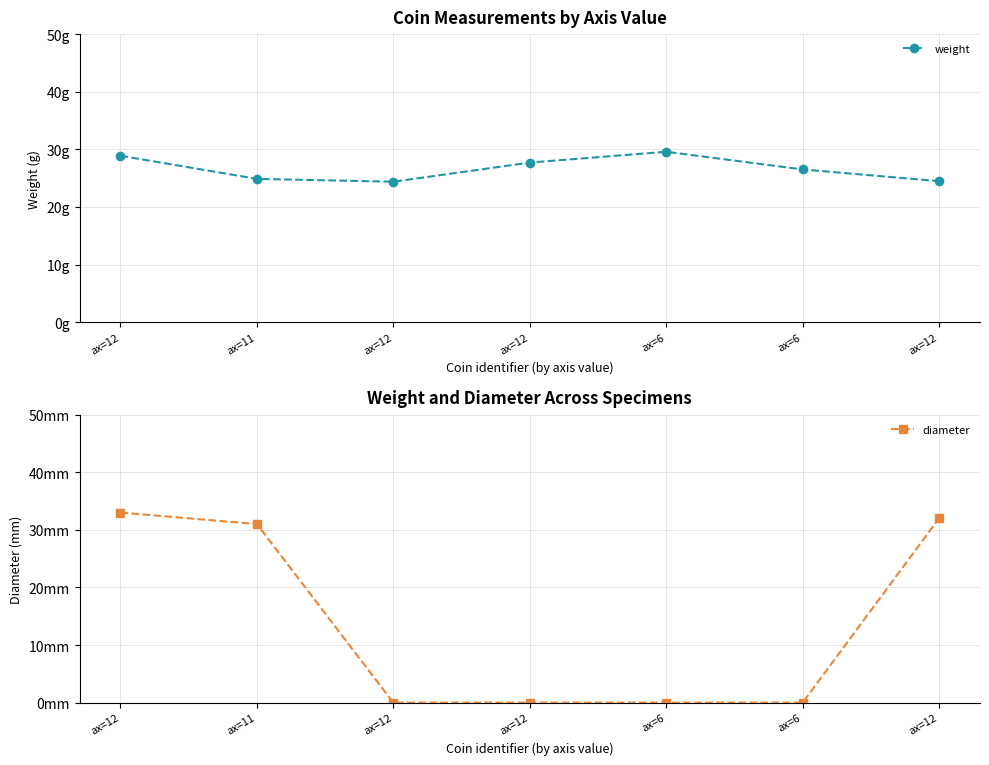

At which category does the chart reach its peak across all series?

ax=12